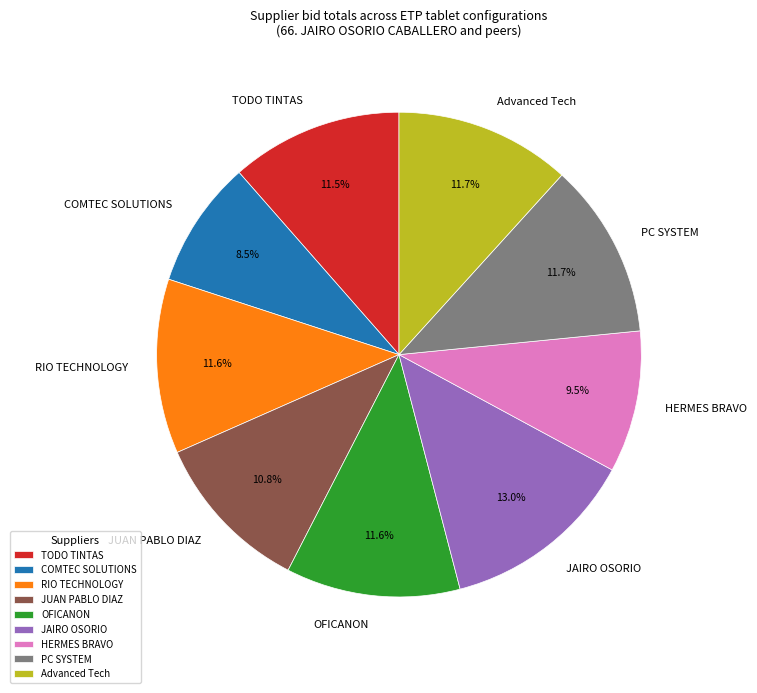

Is there a majority slice in this chart?

No